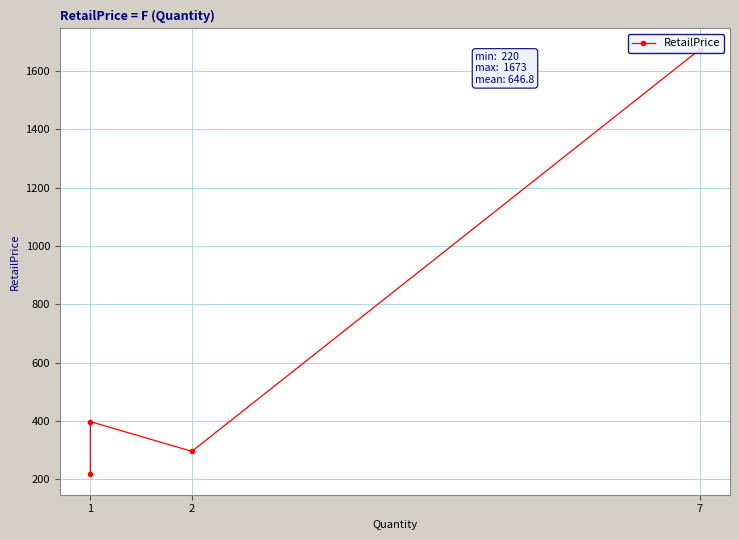

What is the greatest value displayed?

1673